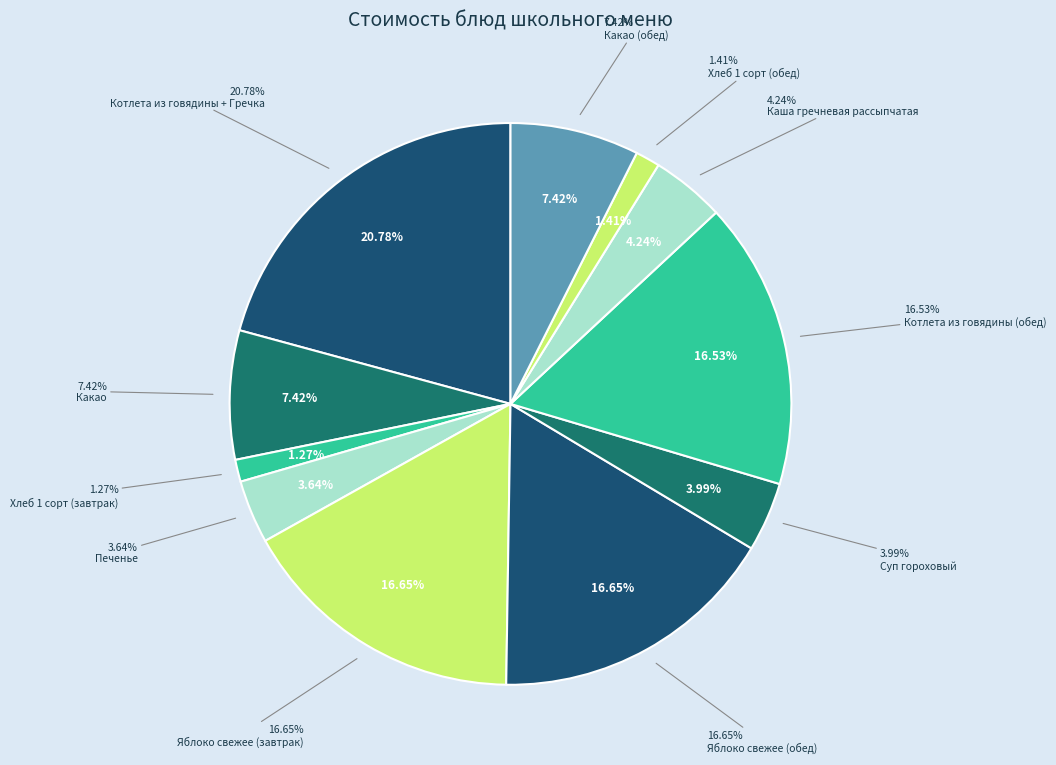

The Суп гороховый slice represents 4% of the pie. True or false?

True